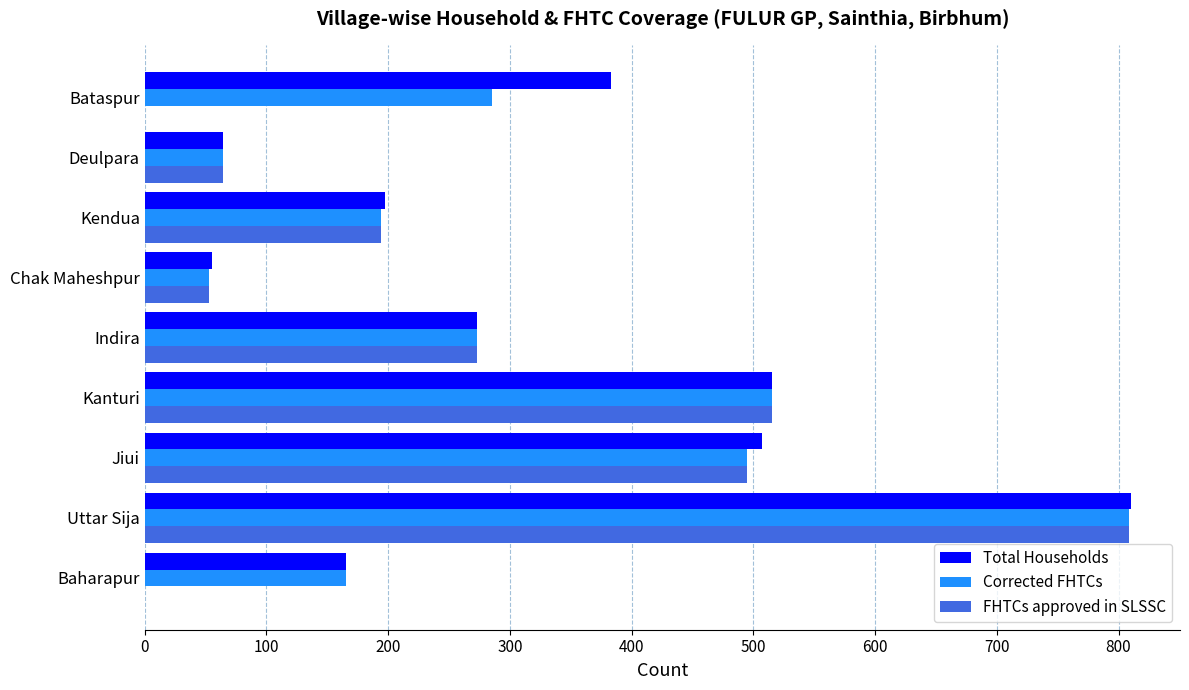

What is the maximum value for Total Households?

810